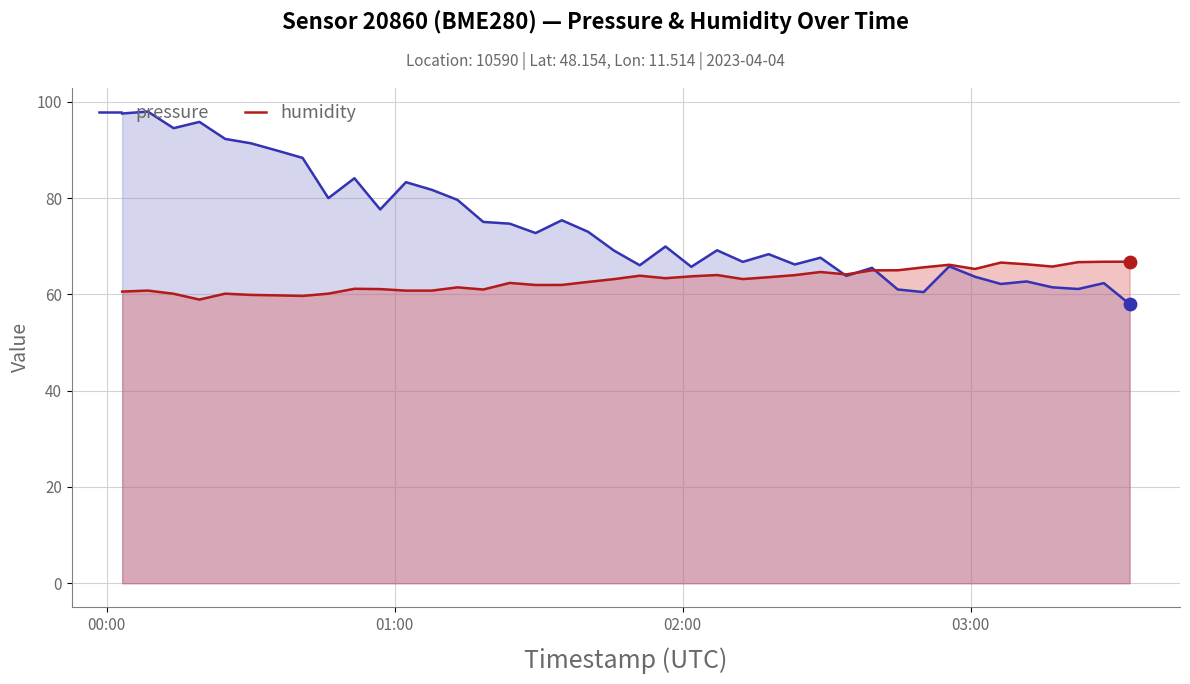

Which series has the largest total across all categories?

pressure